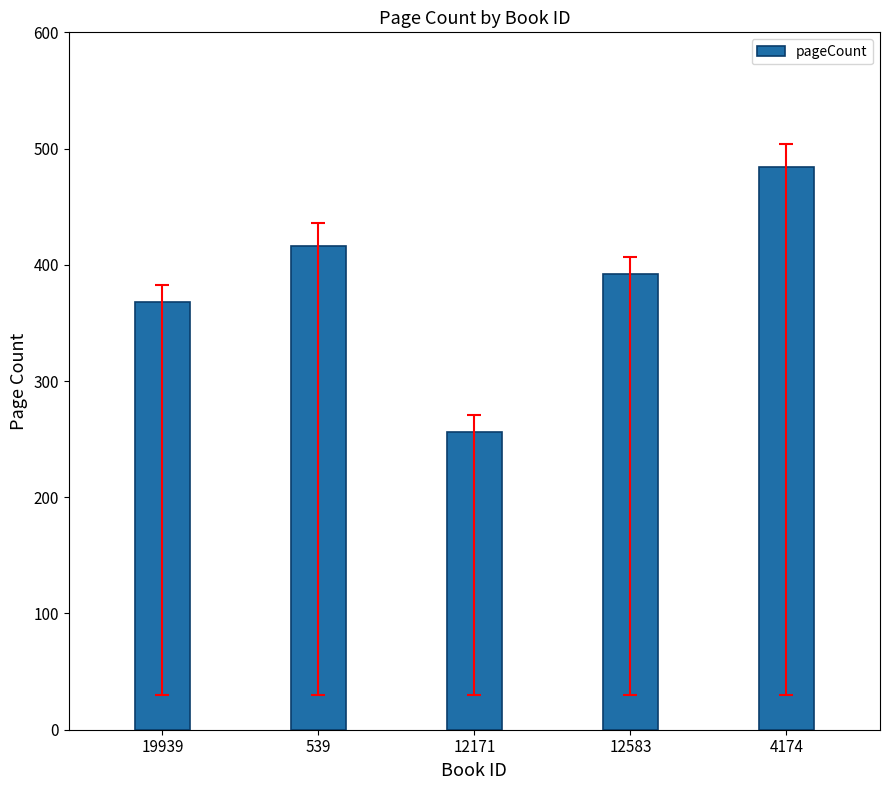

Reading left to right, what are all the values shown in this chart?

19939=368	539=416	12171=256	12583=392	4174=484